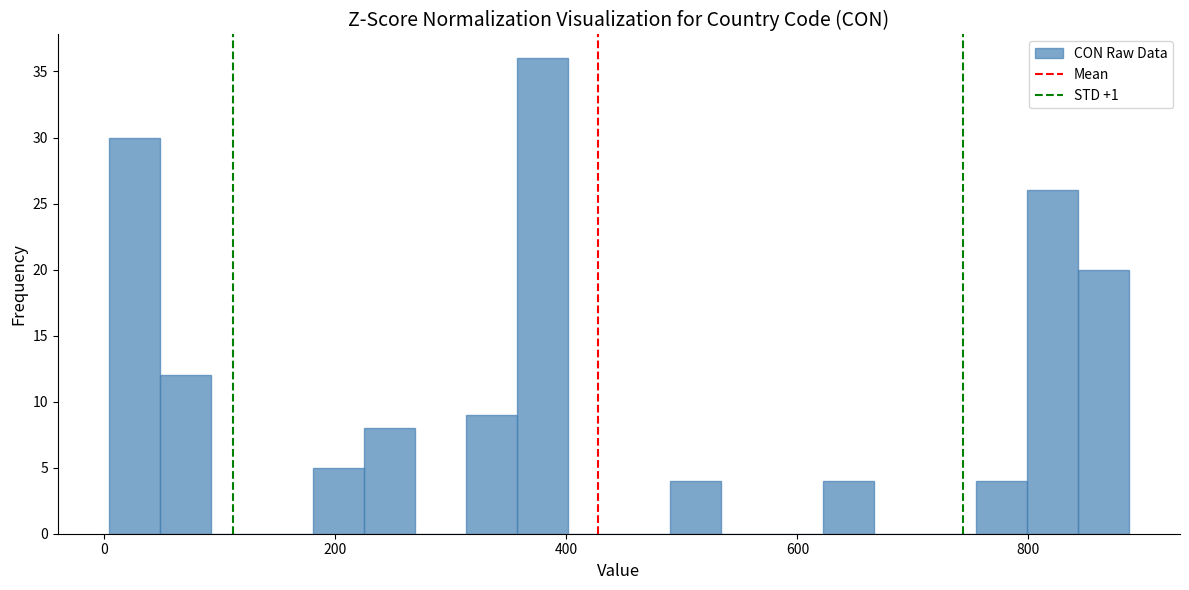

Around what value on the x-axis is the tallest bar? Give the approximate position of its centre, as read against the axis.

380